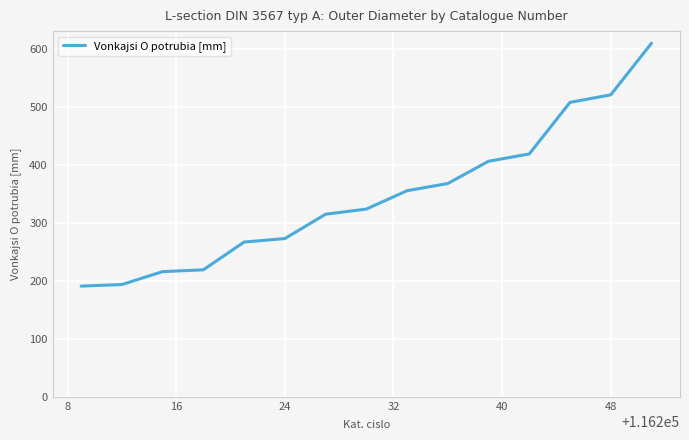

What is the greatest value displayed?

610.0